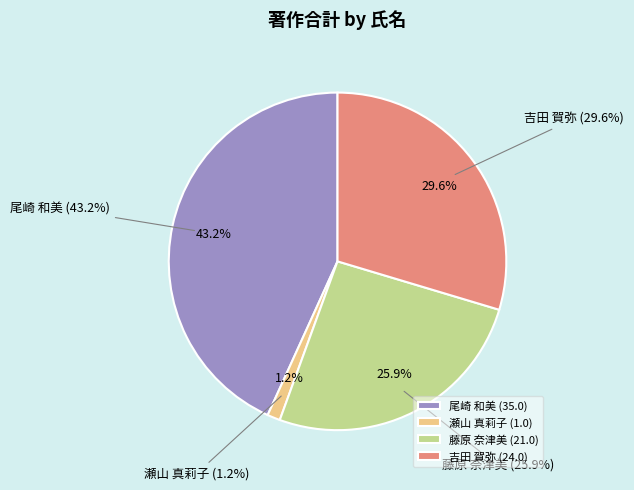

How many segments does this pie chart have?

4